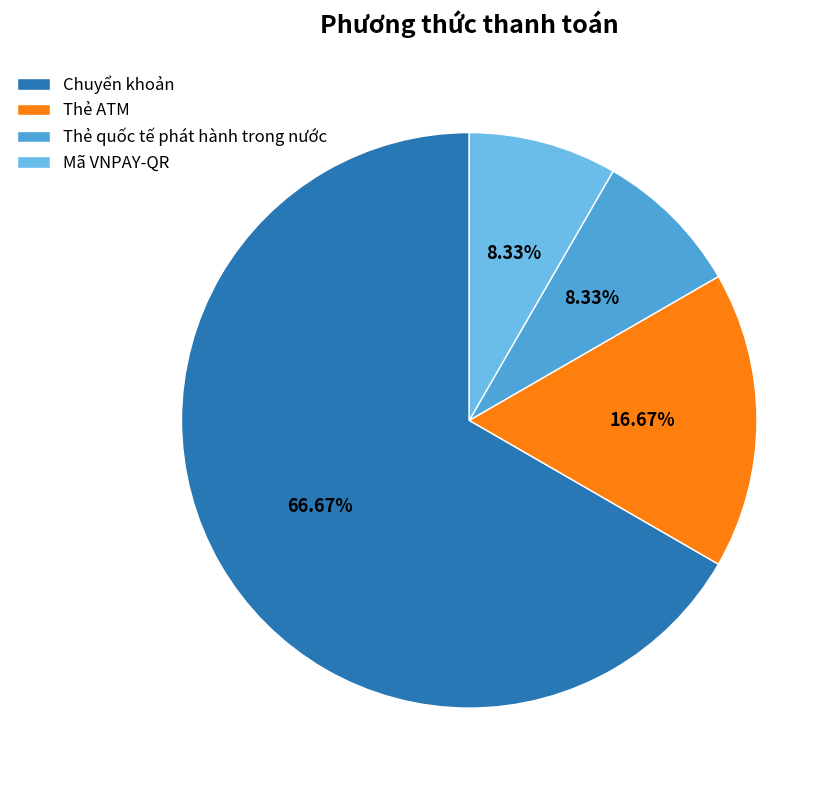

Between Thẻ quốc tế phát hành trong nước and Chuyển khoản, which is larger?

Chuyển khoản